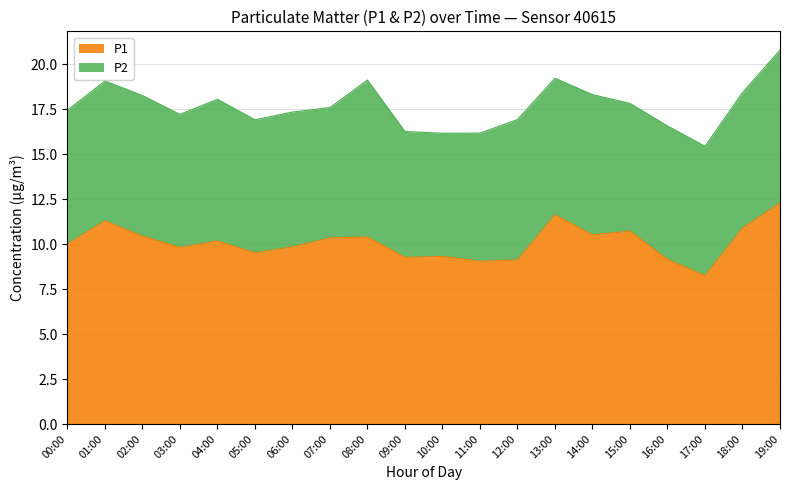

What is the change in value from 00:00 to 14:00?

+0.5